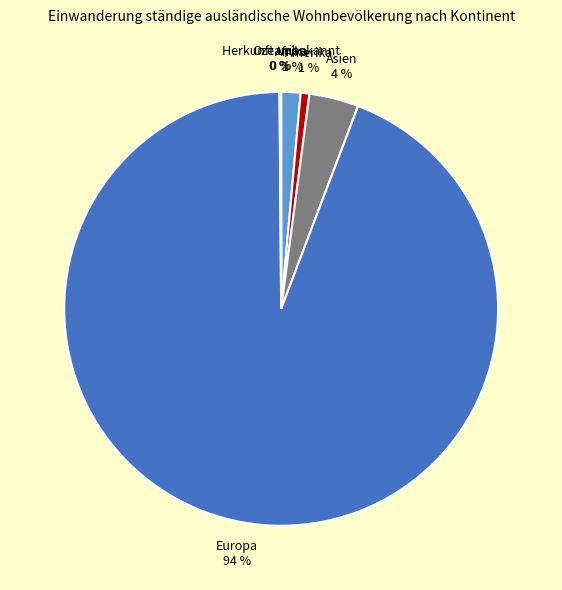

Which category has the biggest portion of the pie?

Europa